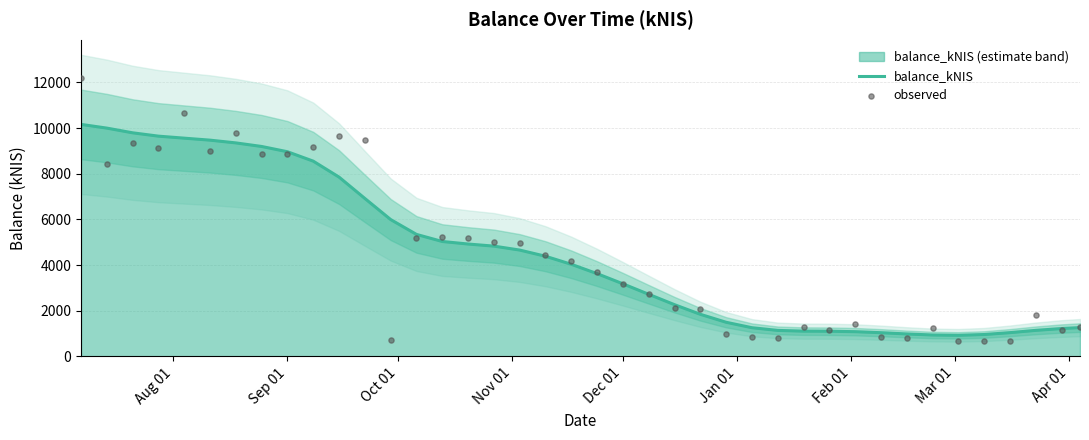

Which series reaches the maximum Y coordinate?

observed